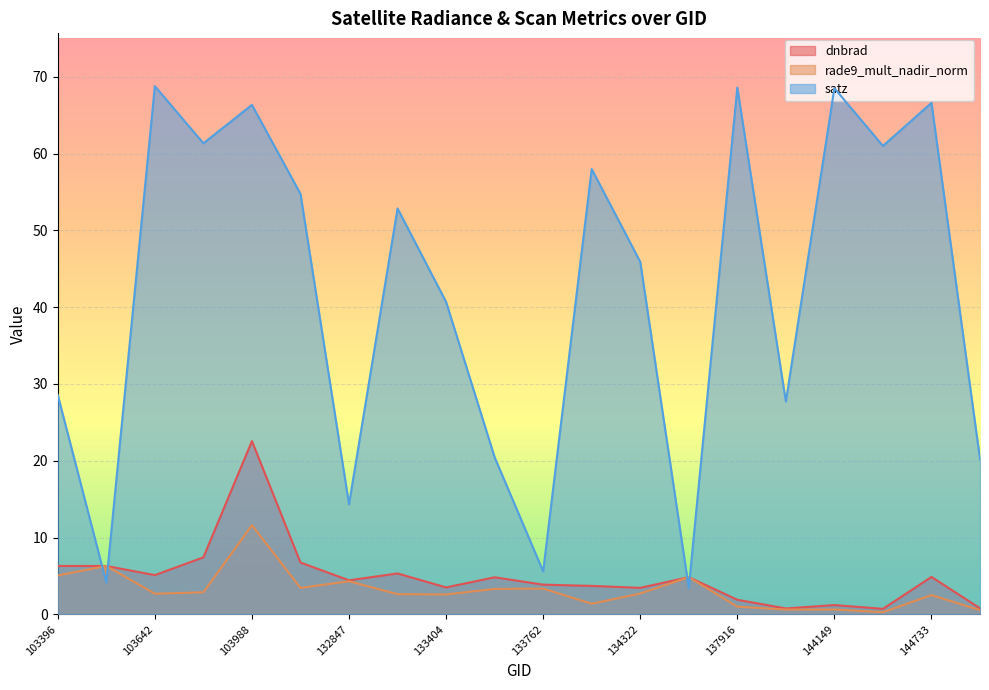

What is the average value of the dnbrad series?

4.9